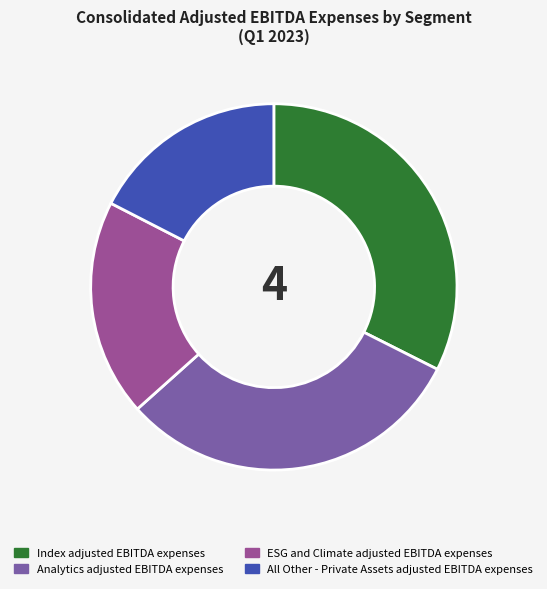

Approximately how many times larger is the value at ESG and Climate adjusted EBITDA expenses compared to All Other - Private Assets adjusted EBITDA expenses?

1.1